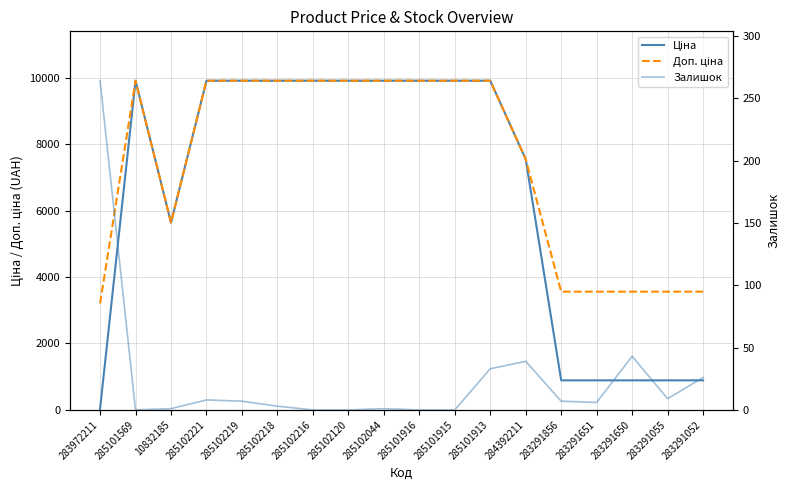

What is the lowest value of the Ціна series?

32.0